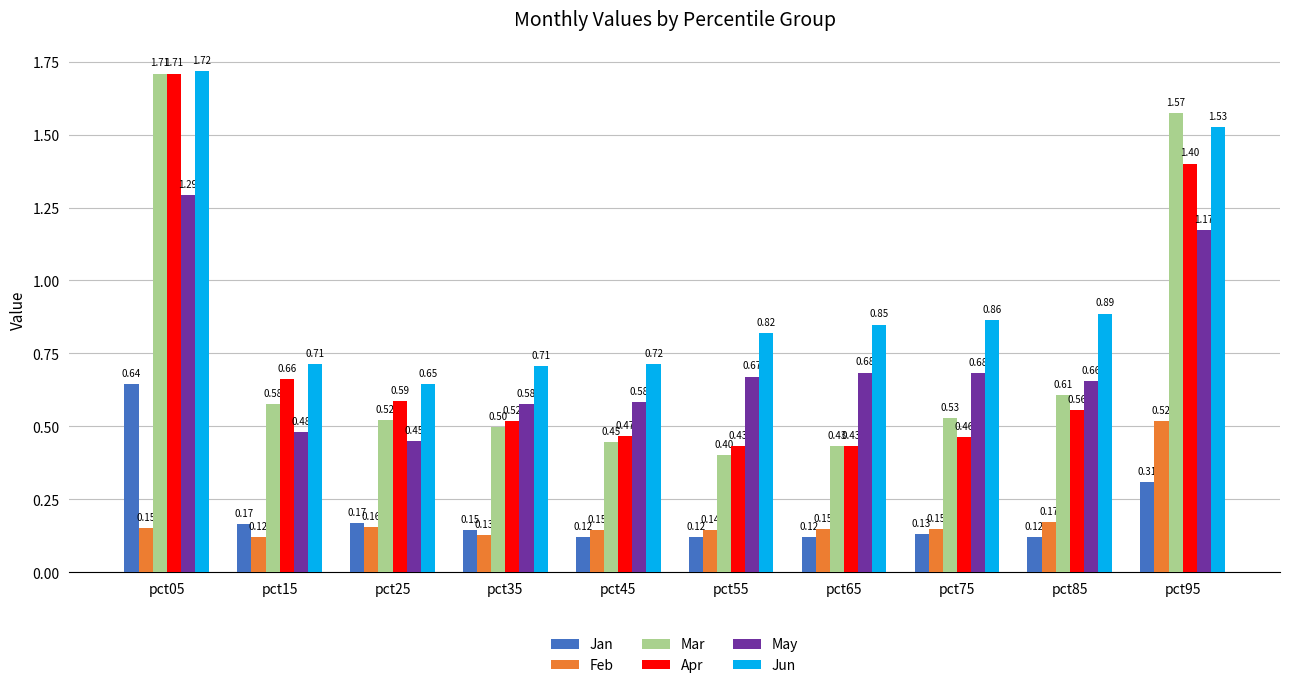

At which category is the sum across all series the highest?

pct05